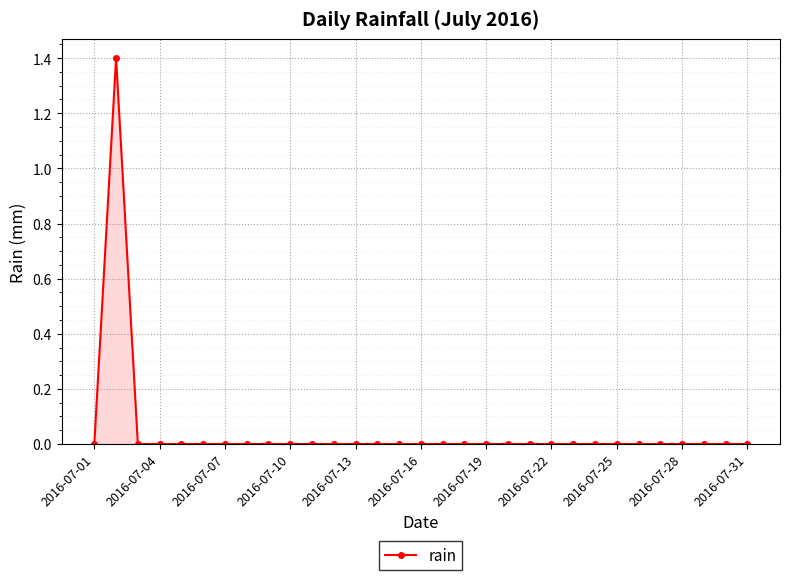

True or false: the data has more than 0 interior local peaks.

True